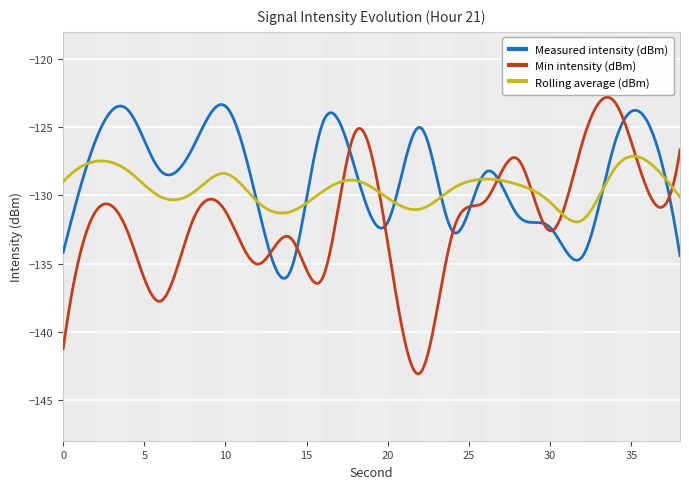

The min_intensity series shows -198.2 at 18. True or false?

False